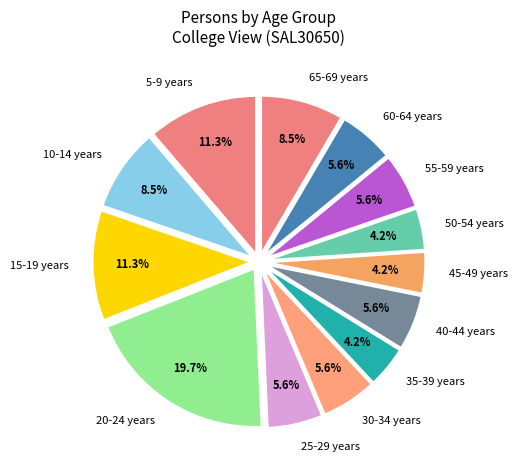

Which category has the biggest portion of the pie?

20-24 years